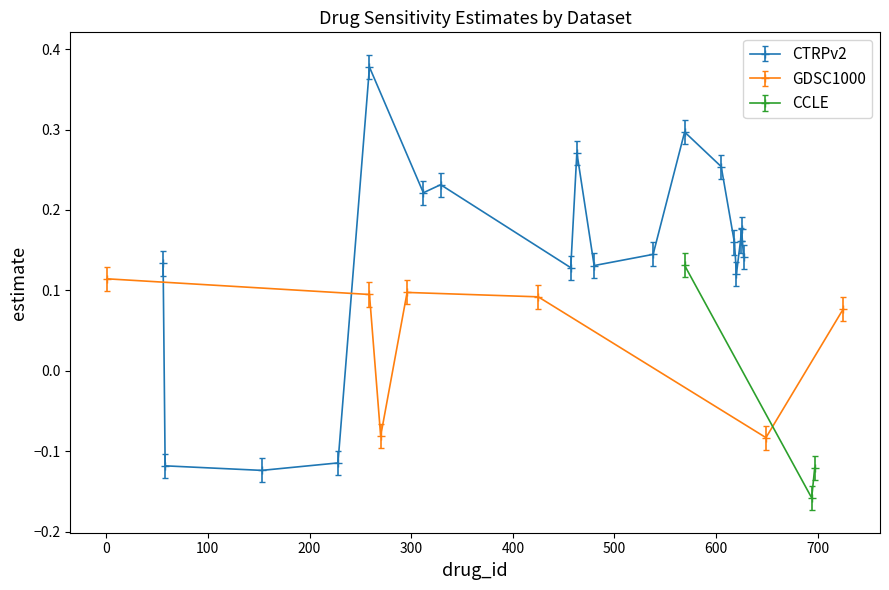

Which series has the largest total across all categories?

CTRPv2